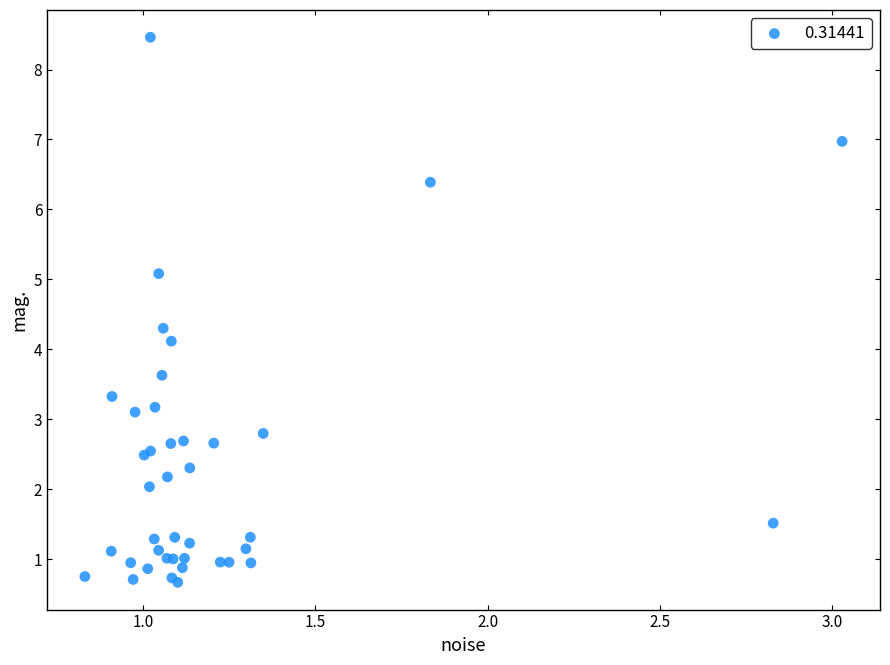

What Y value in the scatter plot is closest to 4?

4.1